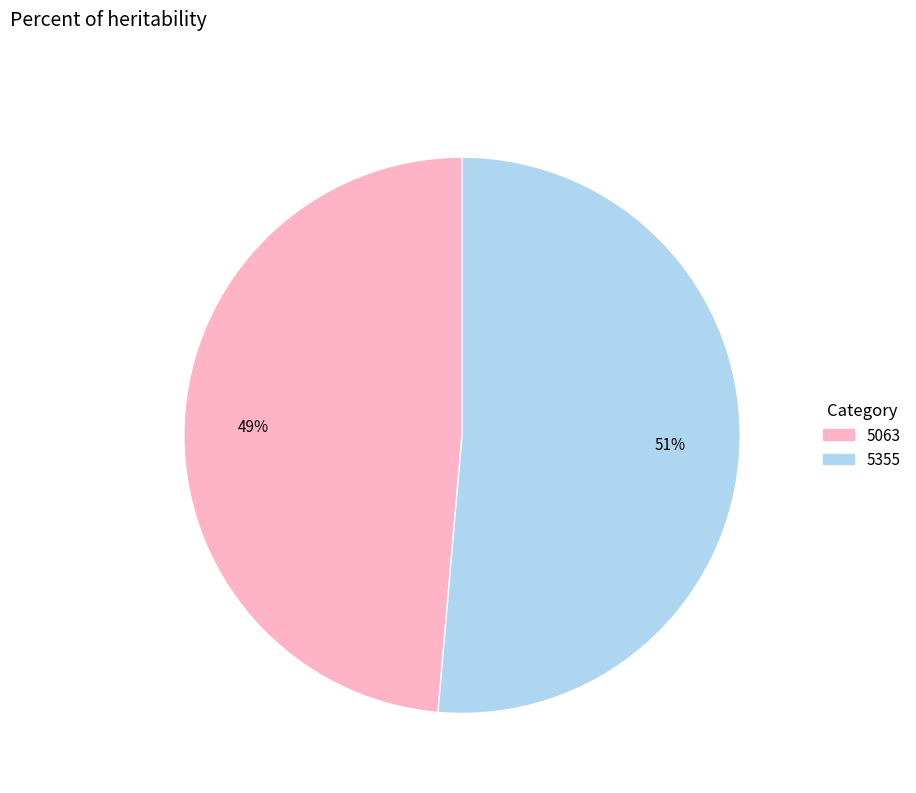

Is there a majority slice in this chart?

Yes